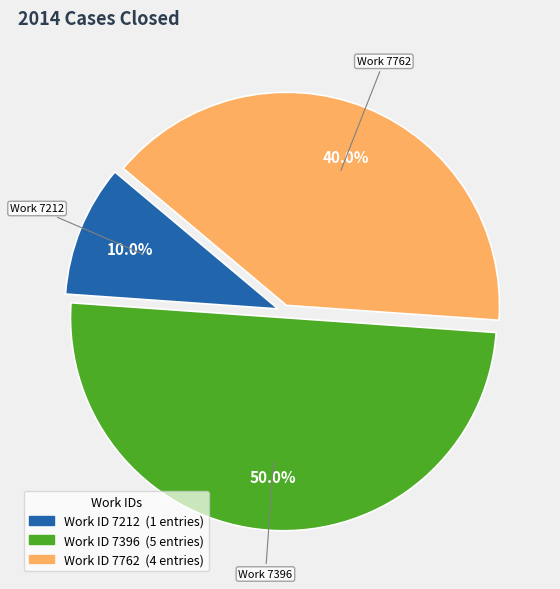

Count the number of slices in the pie.

3